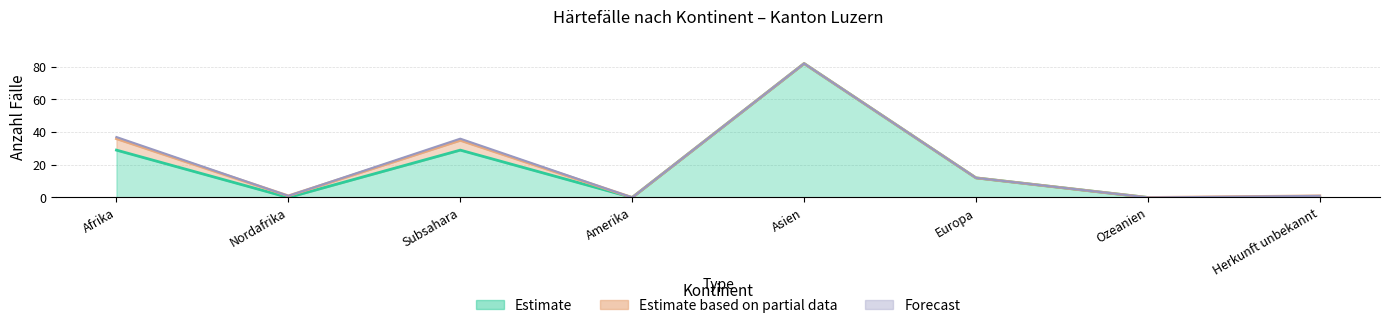

What is the label of the 2nd point from the right?

Ozeanien